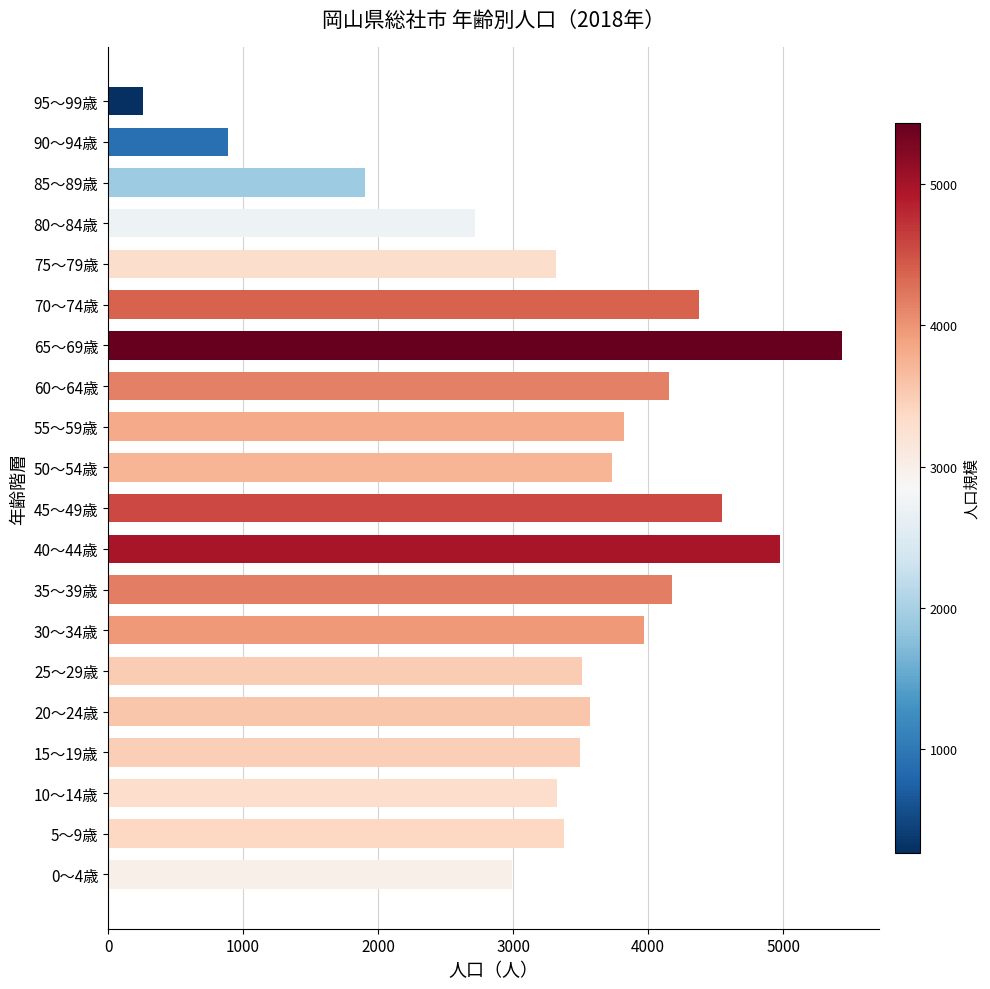

What is the greatest value displayed?

5438